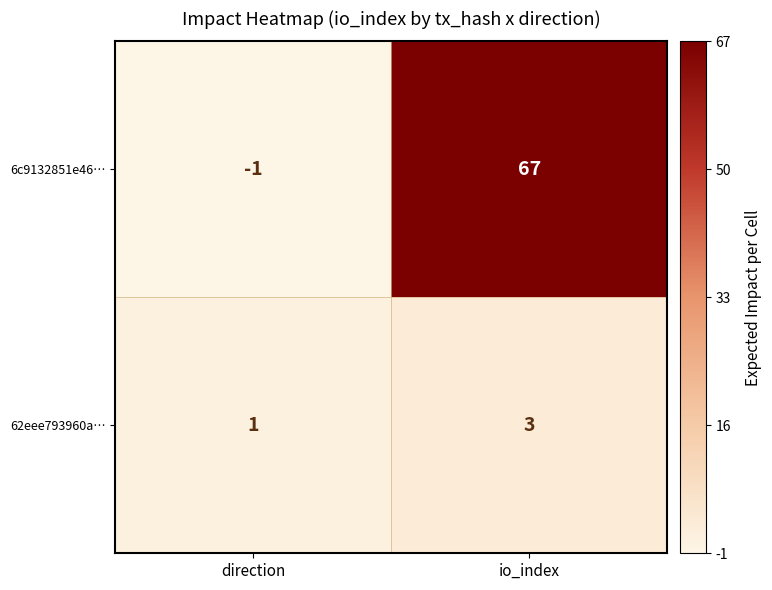

The 6c9132851e46… series shows -1 at direction. True or false?

True